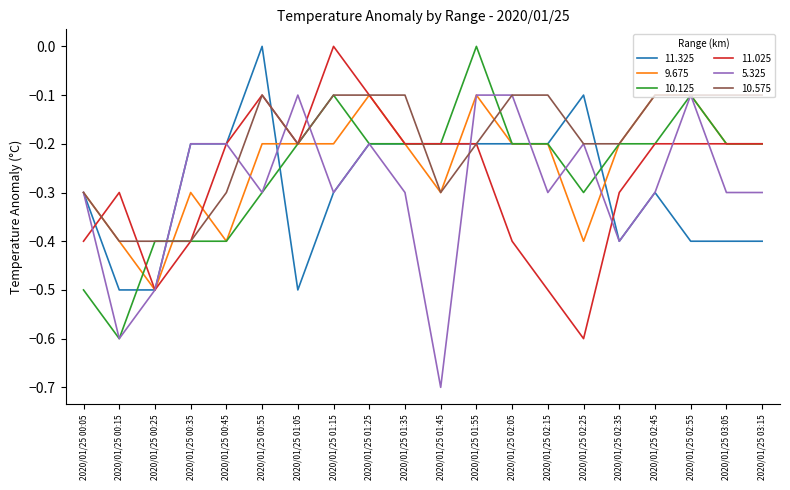

Reading left to right, extract all data points from this chart.

11.325: -0.3	-0.5	-0.5	-0.2	-0.2	0.0	-0.5	-0.3	-0.2	-0.2	-0.2	-0.2	-0.2	-0.2	-0.1	-0.4	-0.3	-0.4	-0.4	-0.4
9.675: -0.3	-0.4	-0.5	-0.3	-0.4	-0.2	-0.2	-0.2	-0.1	-0.2	-0.3	-0.1	-0.2	-0.2	-0.4	-0.2	-0.1	-0.1	-0.2	-0.2
10.125: -0.5	-0.6	-0.4	-0.4	-0.4	-0.3	-0.2	-0.1	-0.2	-0.2	-0.2	0.0	-0.2	-0.2	-0.3	-0.2	-0.2	-0.1	-0.2	-0.2
11.025: -0.4	-0.3	-0.5	-0.4	-0.2	-0.1	-0.2	0.0	-0.1	-0.2	-0.2	-0.2	-0.4	-0.5	-0.6	-0.3	-0.2	-0.2	-0.2	-0.2
5.325: -0.3	-0.6	-0.5	-0.2	-0.2	-0.3	-0.1	-0.3	-0.2	-0.3	-0.7	-0.1	-0.1	-0.3	-0.2	-0.4	-0.3	-0.1	-0.3	-0.3
10.575: -0.3	-0.4	-0.4	-0.4	-0.3	-0.1	-0.2	-0.1	-0.1	-0.1	-0.3	-0.2	-0.1	-0.1	-0.2	-0.2	-0.1	-0.1	-0.1	-0.1